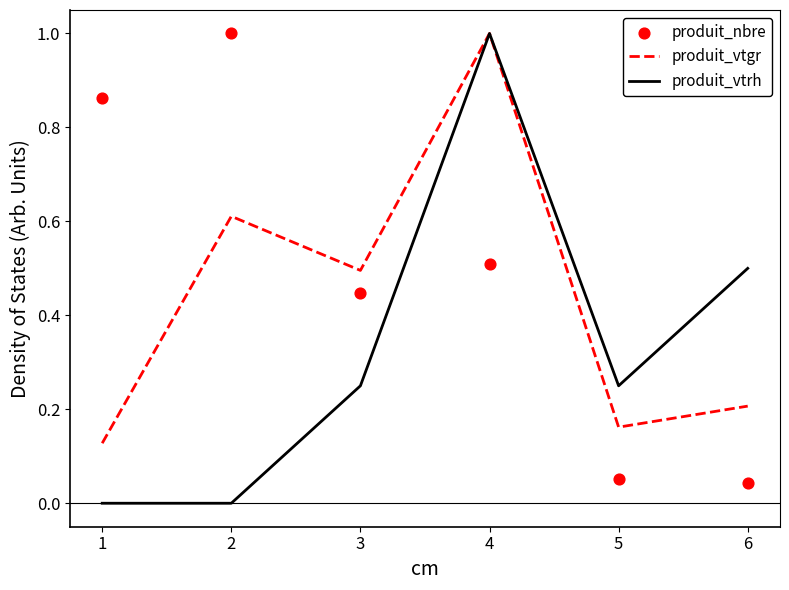

Is the value of produit_vtrh at 3 greater than the value of produit_vtgr at 6?

Yes